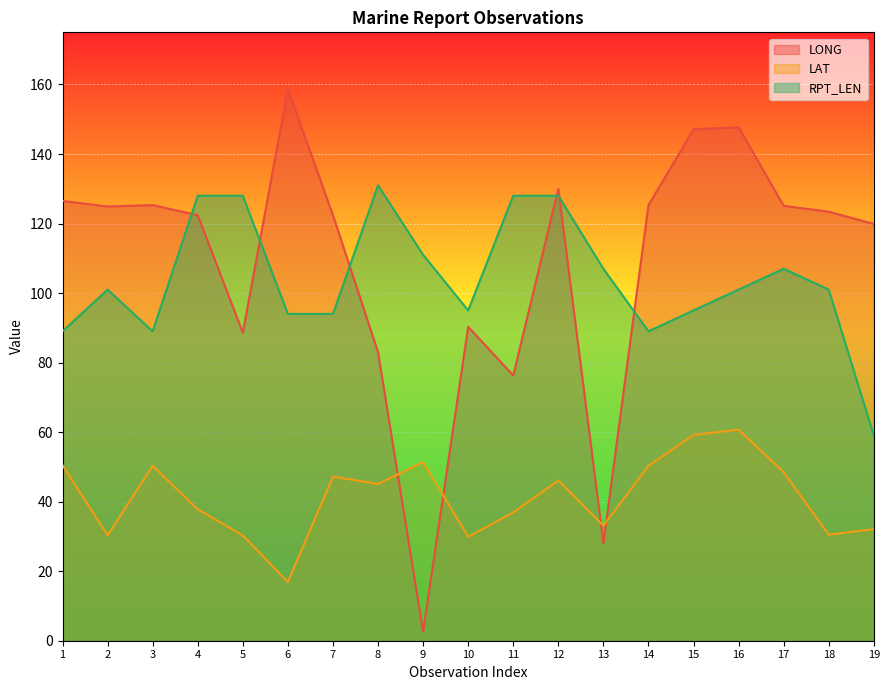

What is the difference between the RPT_LEN values at 5 and 9?

17.0